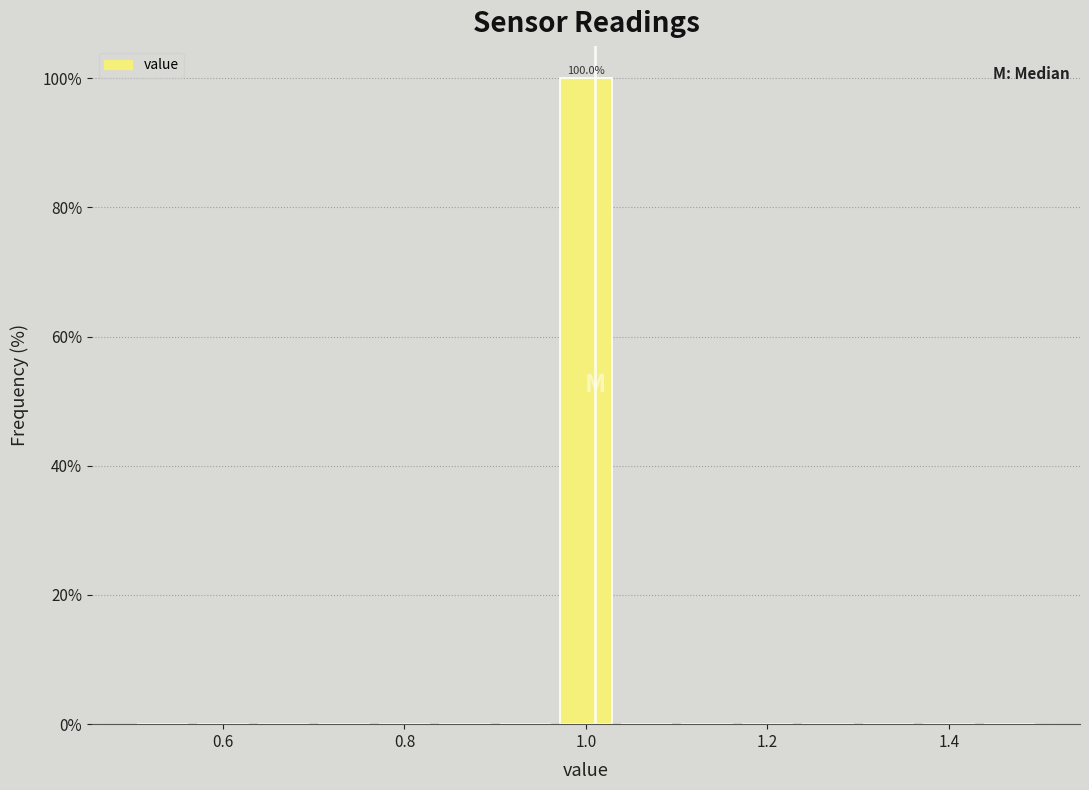

Around what value on the x-axis is the tallest bar? Give the approximate position of its centre, as read against the axis.

1.00